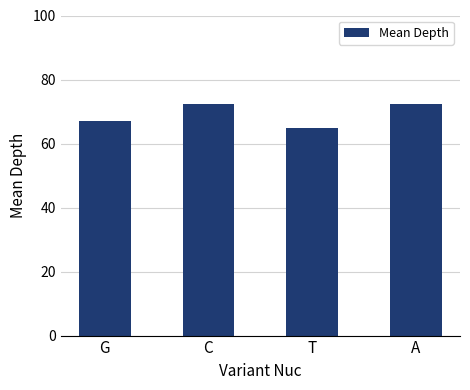

What is the minimum value shown in the chart?

65.0